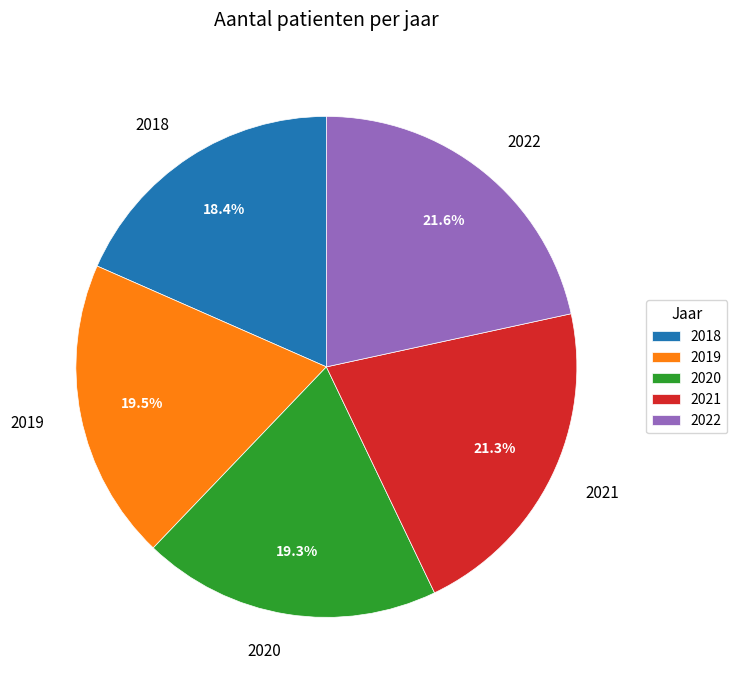

The 2022 slice represents 32% of the pie. True or false?

False